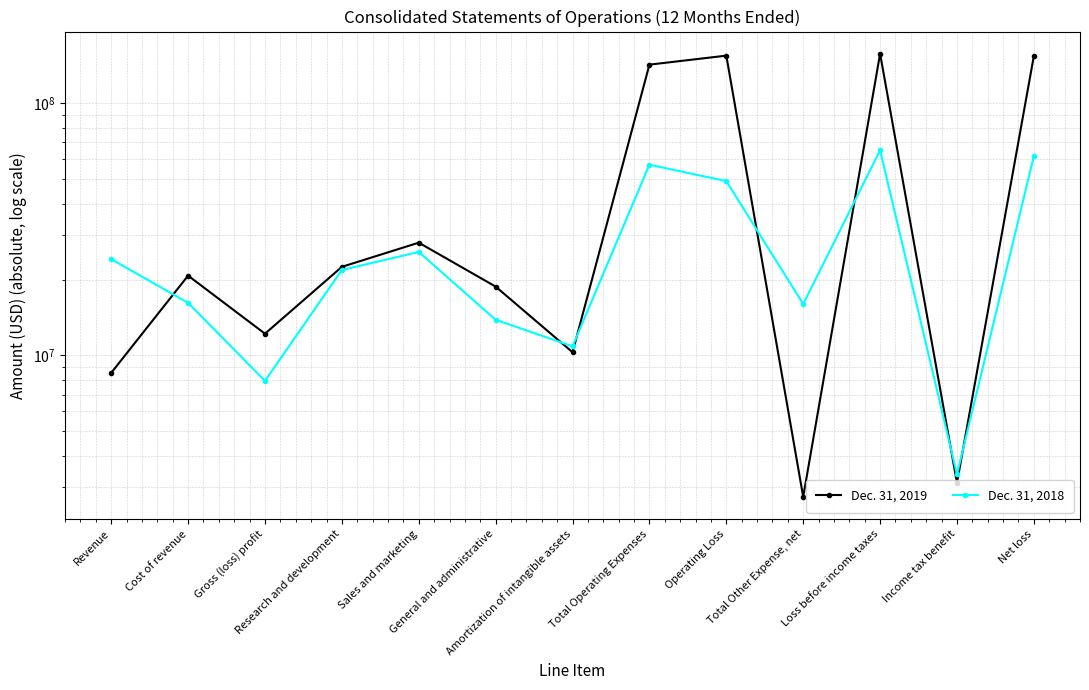

At which label is Dec. 31, 2019 closest to 80037500?

Sales and marketing